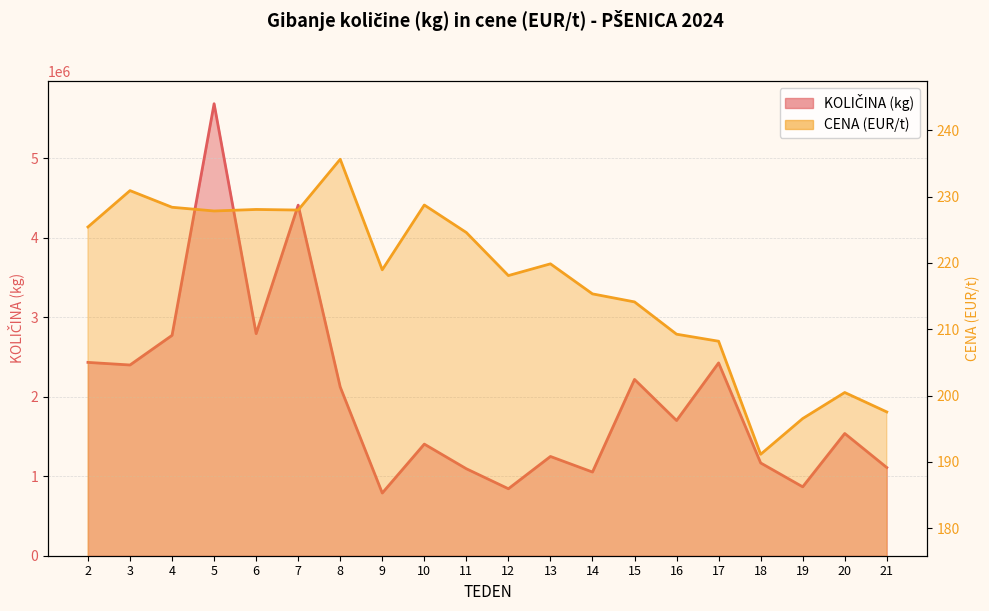

Reading left to right, extract all data points from this chart.

KOLIČINA (kg): 2=2431320.0	3=2398720.0	4=2771520.0	5=5684520.0	6=2793190.0	7=4408800.0	8=2121990.0	9=788540.0	10=1403840.0	11=1093724.0	12=842260.0	13=1248206.0	14=1052456.0	15=2217235.0	16=1700291.0	17=2424866.0	18=1166805.0	19=866429.0	20=1537284.0	21=1109102.0
CENA (EUR/t): 2=225.4	3=230.9	4=228.4	5=227.8	6=228.1	7=228.0	8=235.6	9=219.0	10=228.7	11=224.6	12=218.1	13=219.9	14=215.3	15=214.1	16=209.2	17=208.2	18=191.1	19=196.5	20=200.5	21=197.5